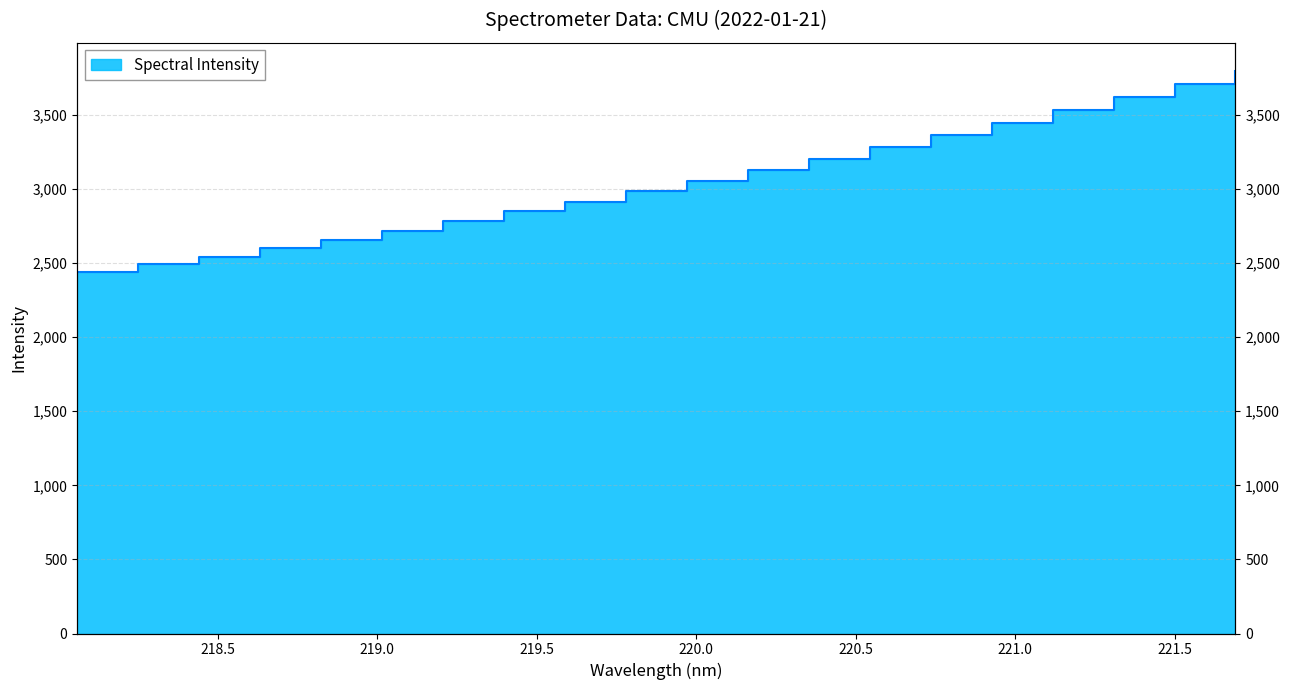

The chart shows a value of 1534.6 at 219.0156. True or false?

False